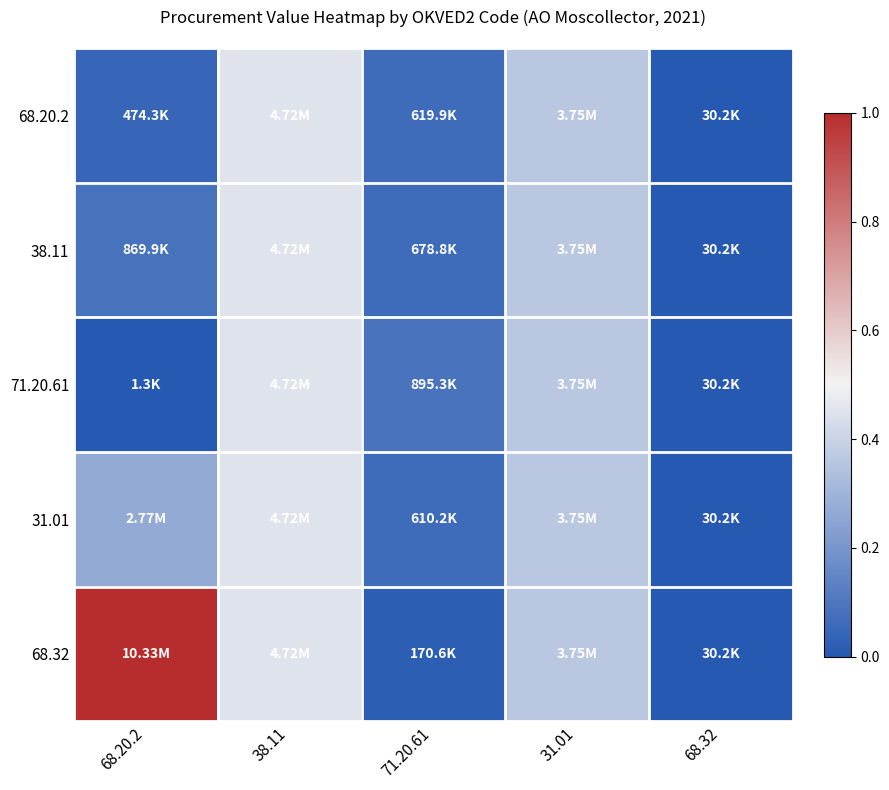

Rank the series at 68.32 from highest to lowest value.

68.20.2, 38.11, 71.20.61, 31.01, 68.32